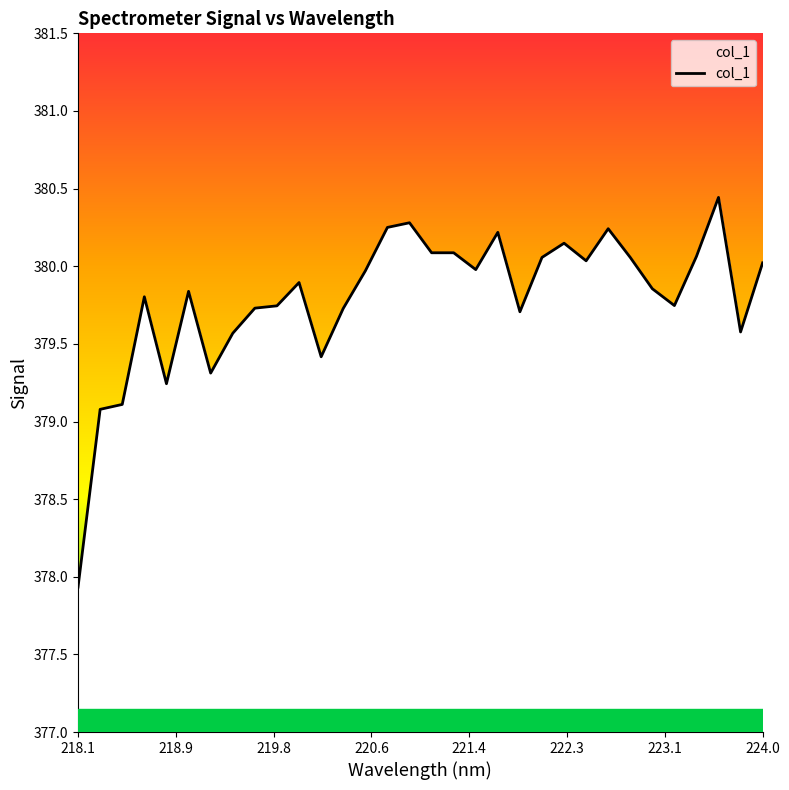

What is the value of the 3rd point from the left?

379.1